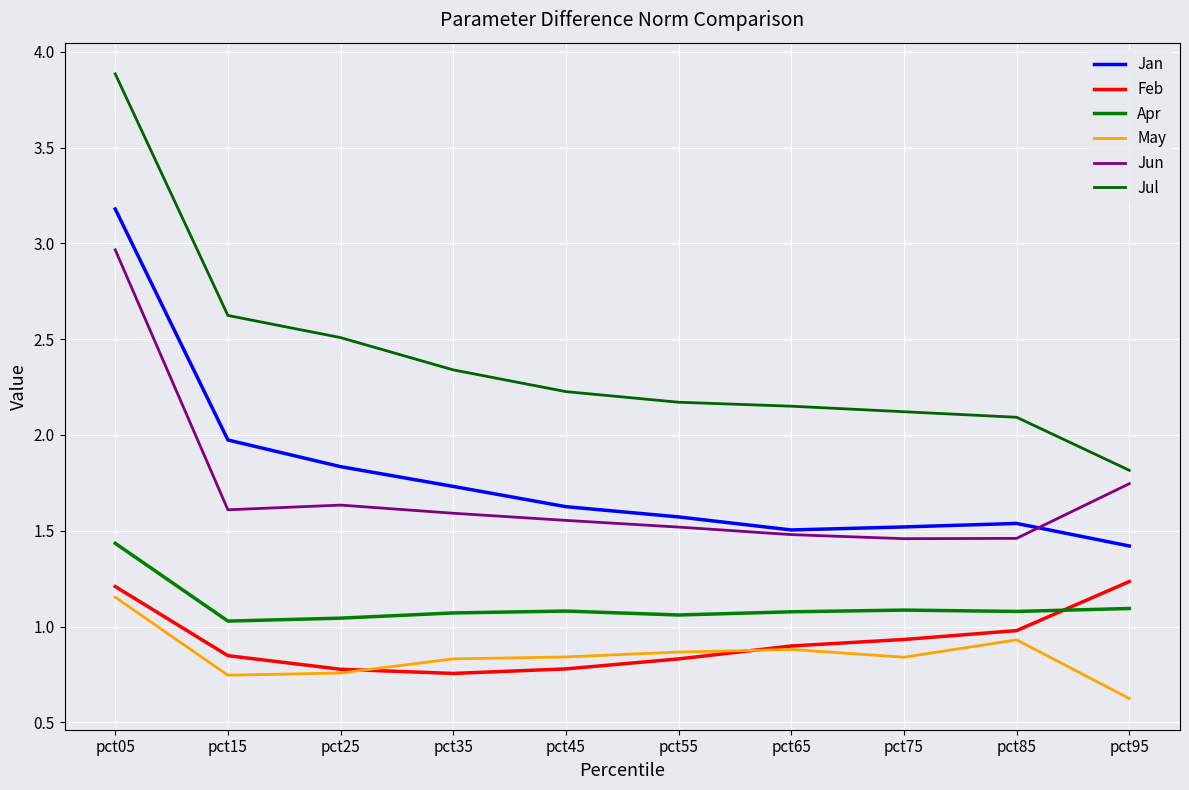

List the labels in order of Jan value, smallest first.

pct95, pct65, pct75, pct85, pct55, pct45, pct35, pct25, pct15, pct05